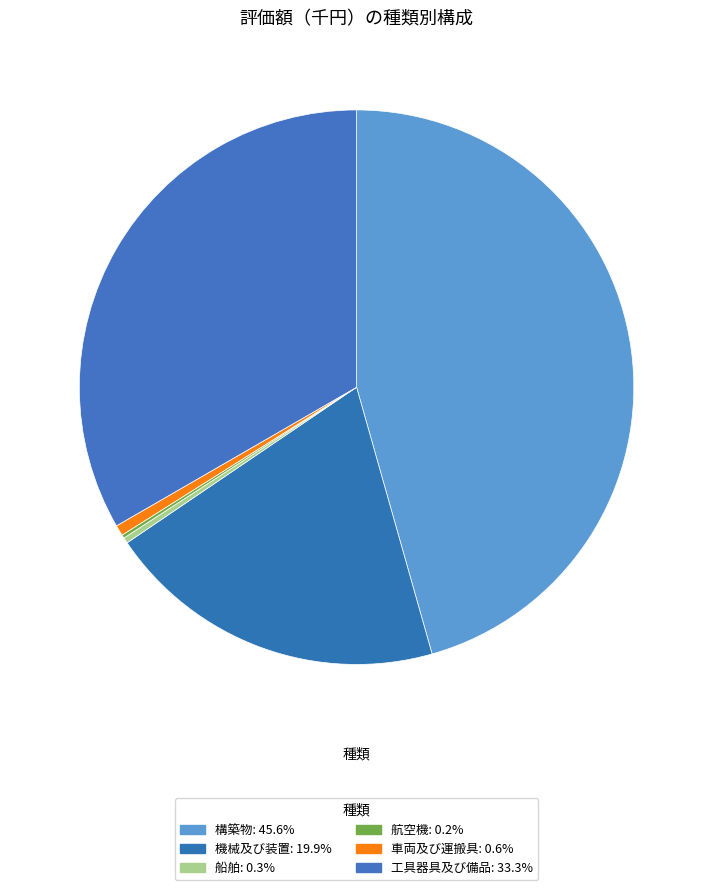

To the nearest percent, what is the difference between the largest and smallest slice percentages?

45%